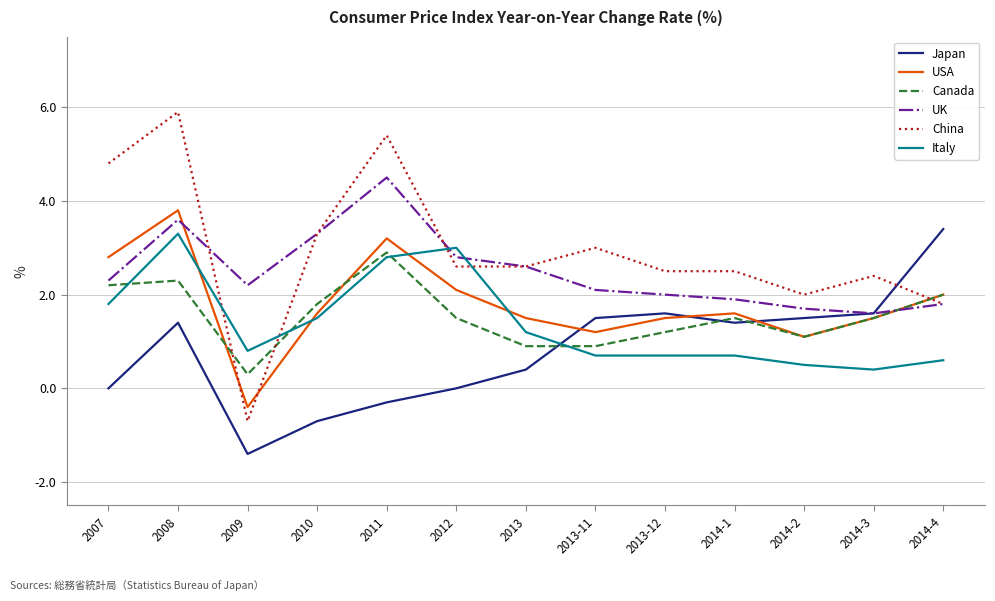

Where is UK nearest to the value 3?

2012